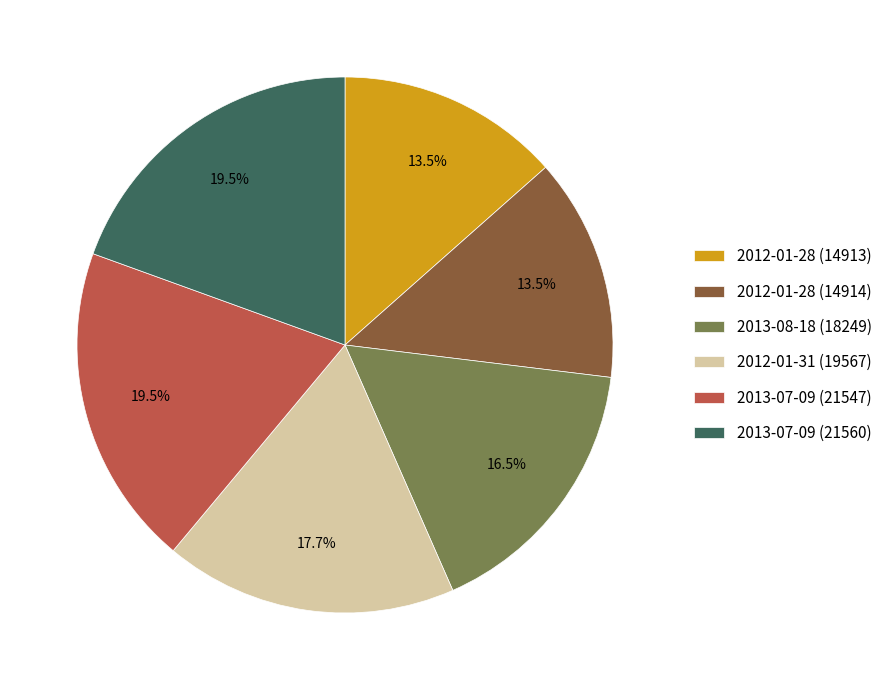

Which has a higher value, 2013-07-09 (21547) or 2013-08-18 (18249)?

2013-07-09 (21547)